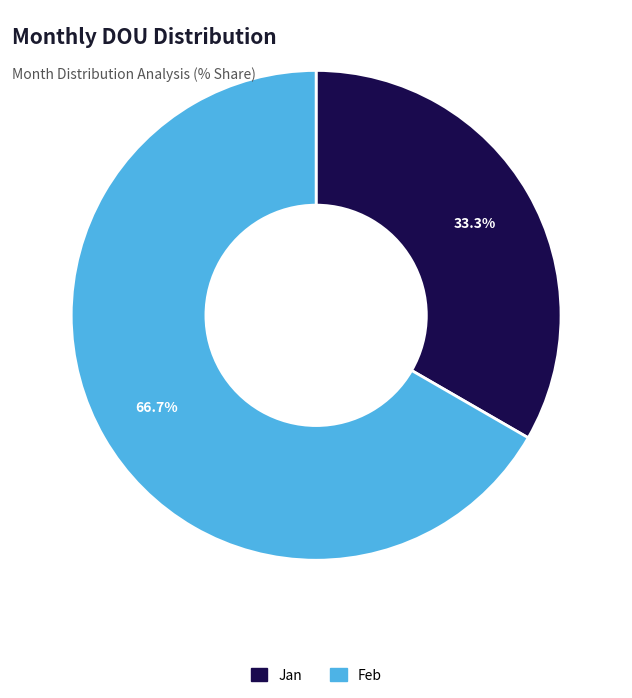

Is there a majority slice in this chart?

Yes